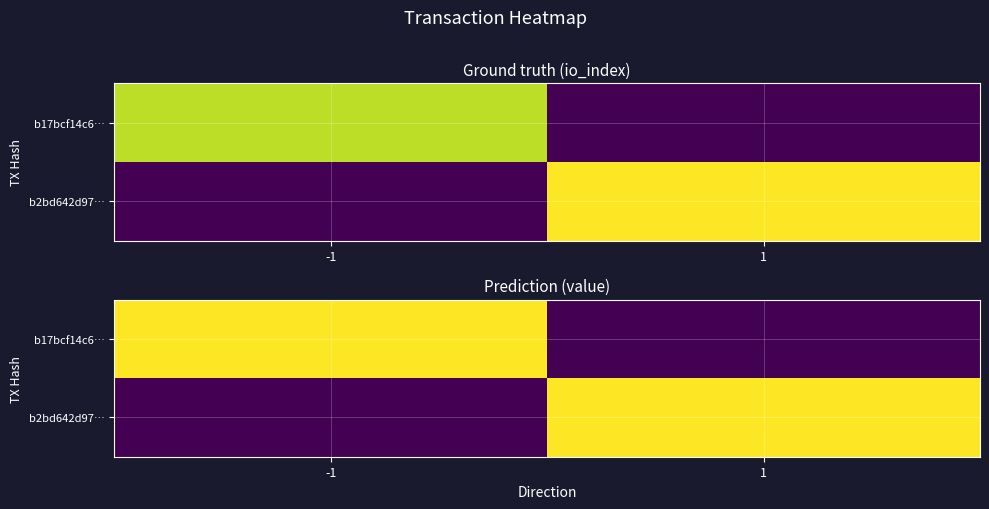

Which series changed the most between -1 and 1?

b17bcf14c6…